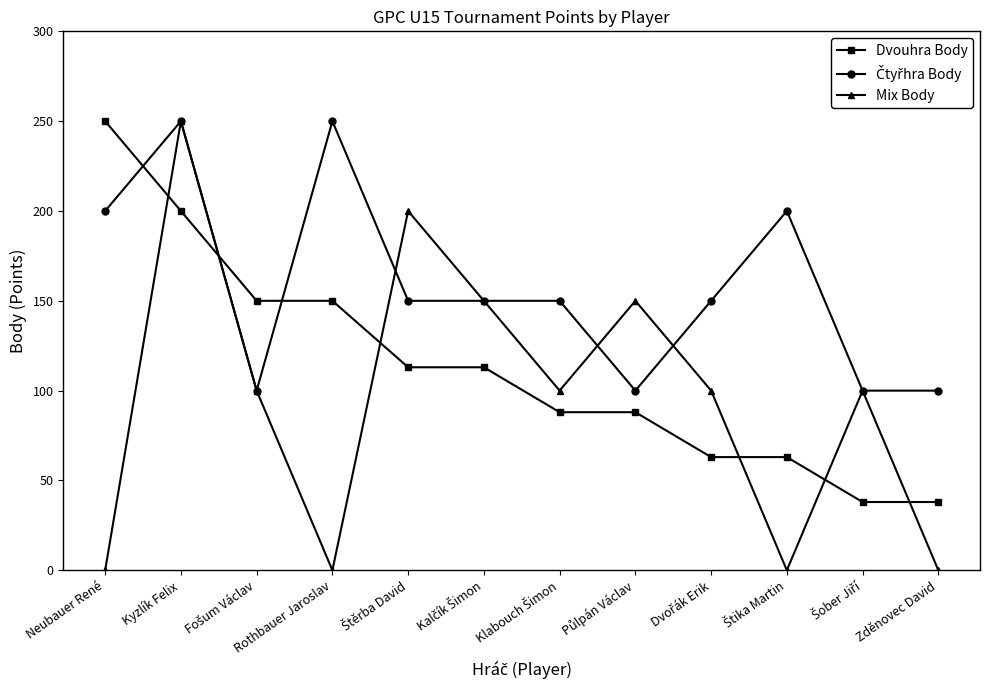

Which series changed the most between Neubauer René and Kyzlík Felix?

Mix Body